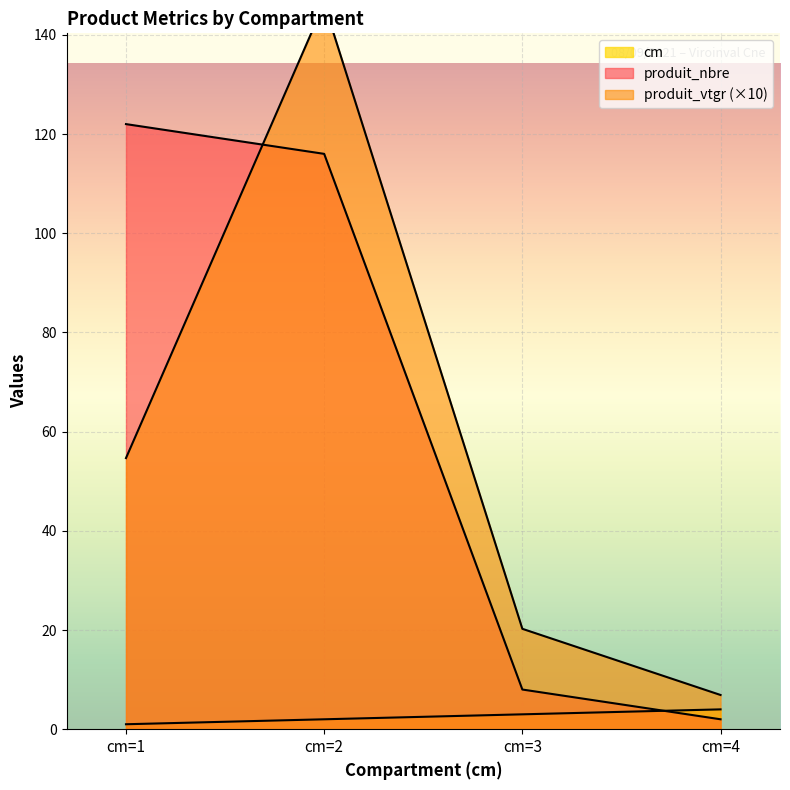

What is the difference between the second highest and second lowest values in the produit_vtgr series?

34.4